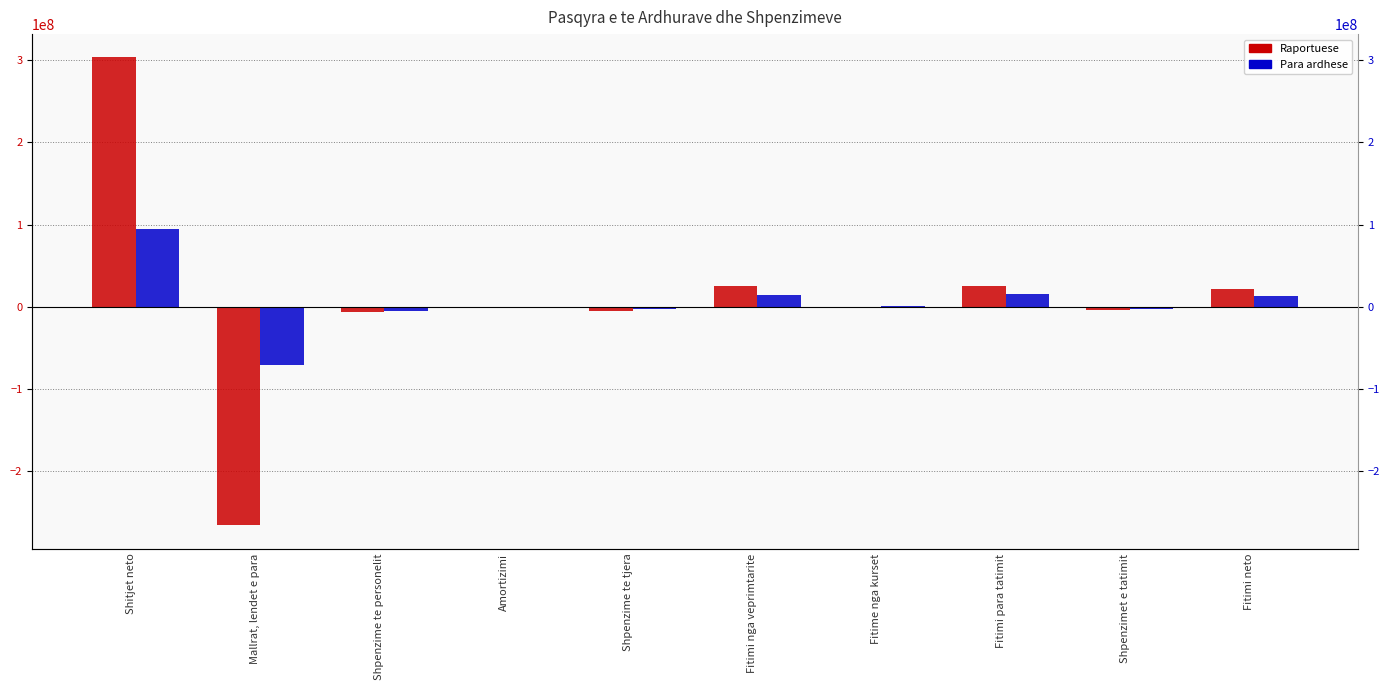

Rank the series by their maximum value, from highest to lowest.

Raportuese, Para ardhese